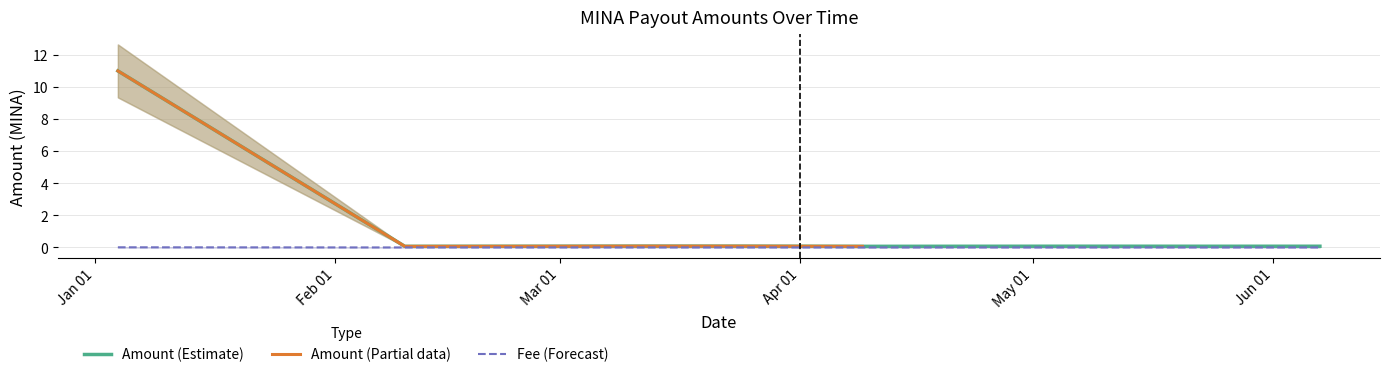

What is the label of the 9th point from the right?

2024-02-10